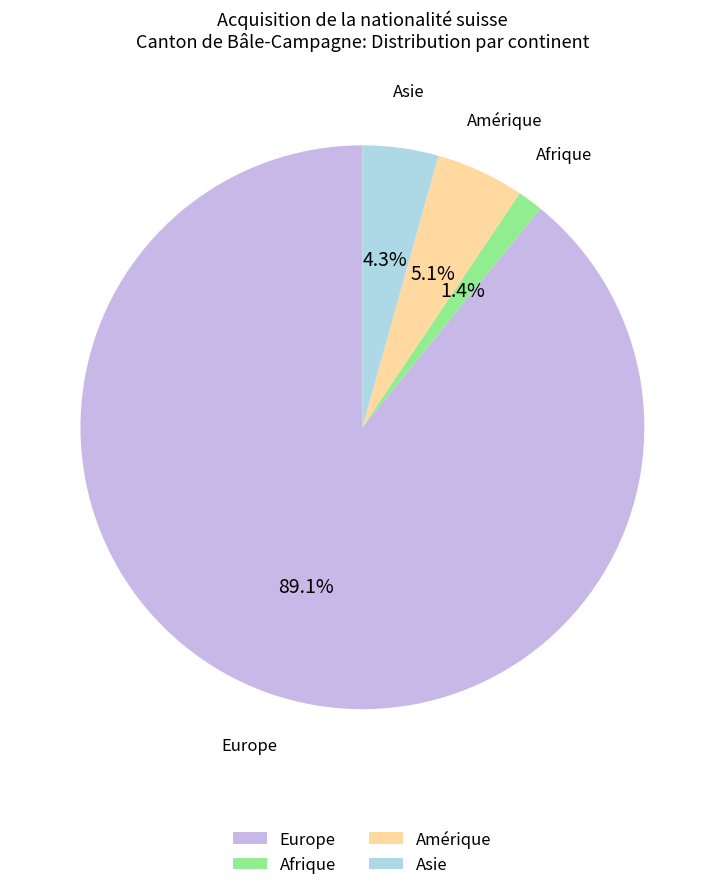

To the nearest percent, what is the difference between the largest and smallest slice percentages?

88%